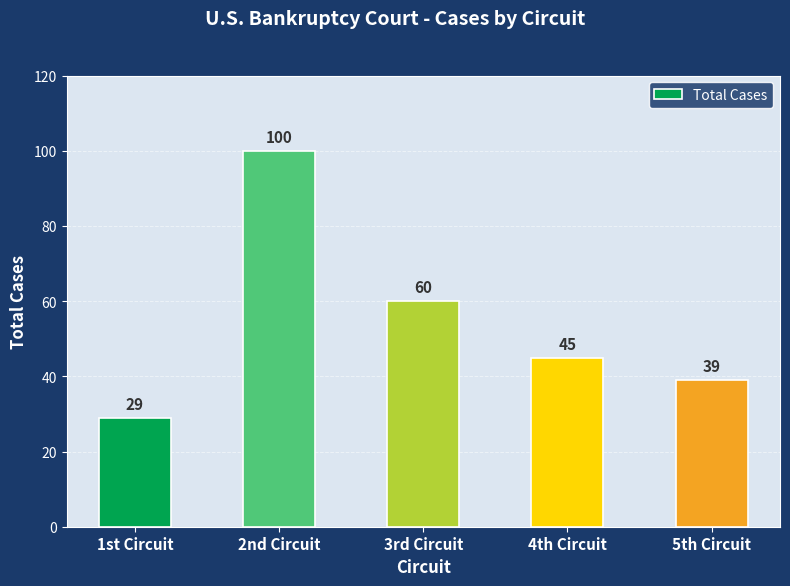

What is the ratio of the value at 3rd Circuit to the value at 1st Circuit?

2.1